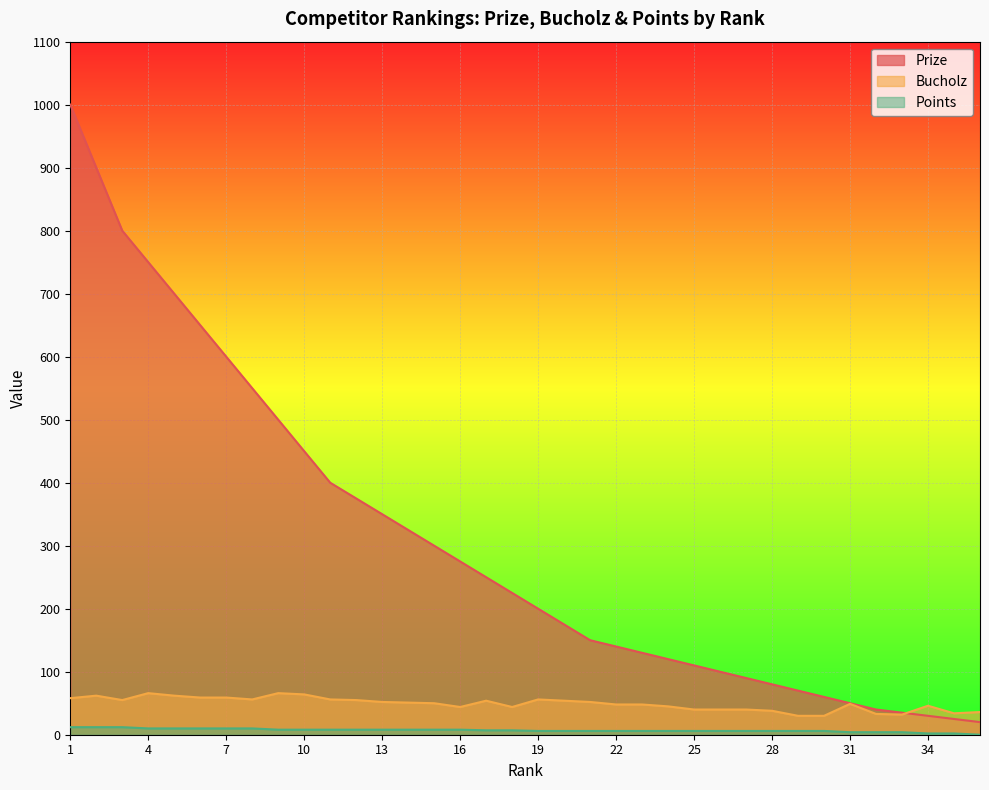

Does the chart display data point markers on the line(s)?

No